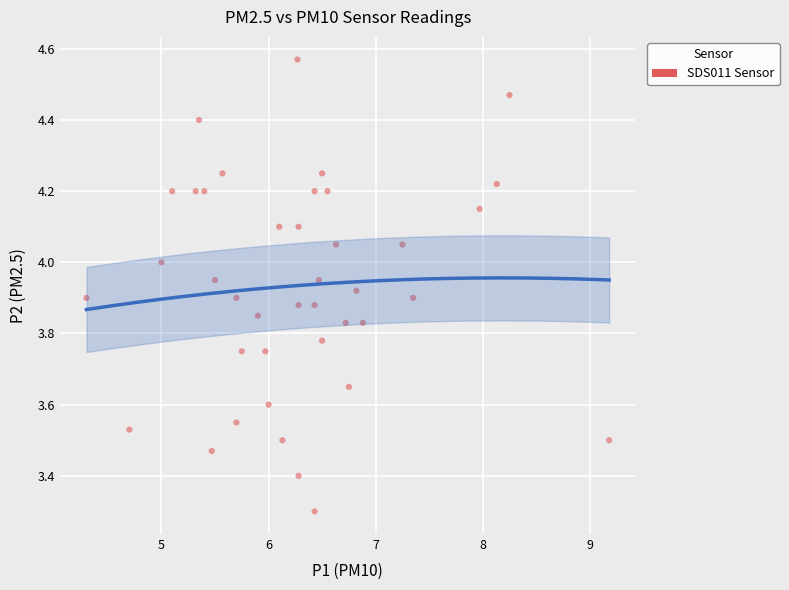

What is the range of X values (max minus min)?

4.9